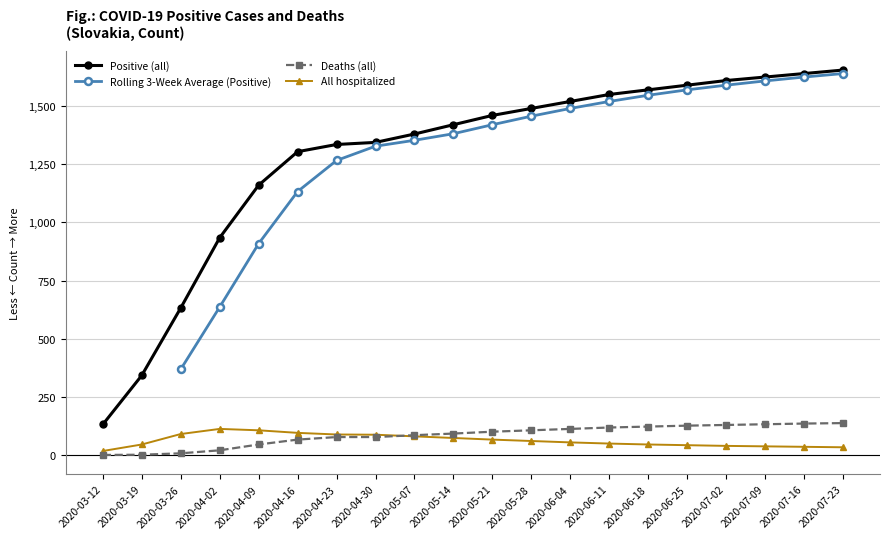

True or false: All hospitalized and Rolling 3-Week Average (Positive) cross at least once.

False